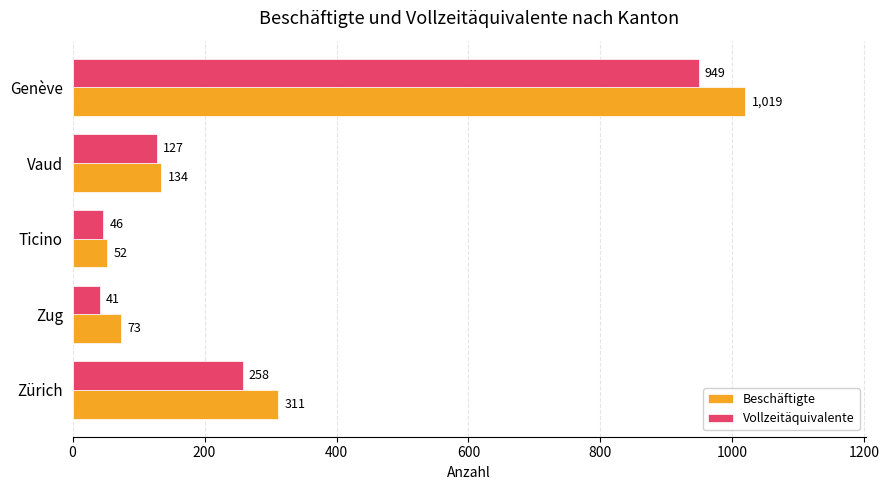

What is the spread (max minus min) of values at Zug?

32.0